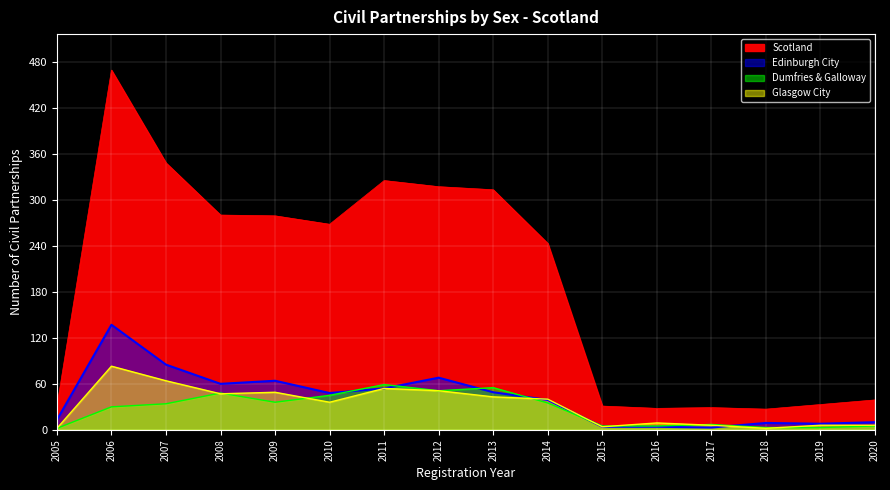

Reading left to right, transcribe all the data shown in this chart.

Scotland: 31	469	348	280	279	268	325	317	313	243	31	28	29	27	33	39
Edinburgh City: 13	137	85	60	64	48	54	68	49	39	4	4	3	9	8	10
Dumfries and Galloway: 2	30	34	48	36	45	59	51	55	35	5	5	7	3	3	5
Glasgow City: 2	83	64	47	49	36	54	51	43	40	4	9	6	2	6	6